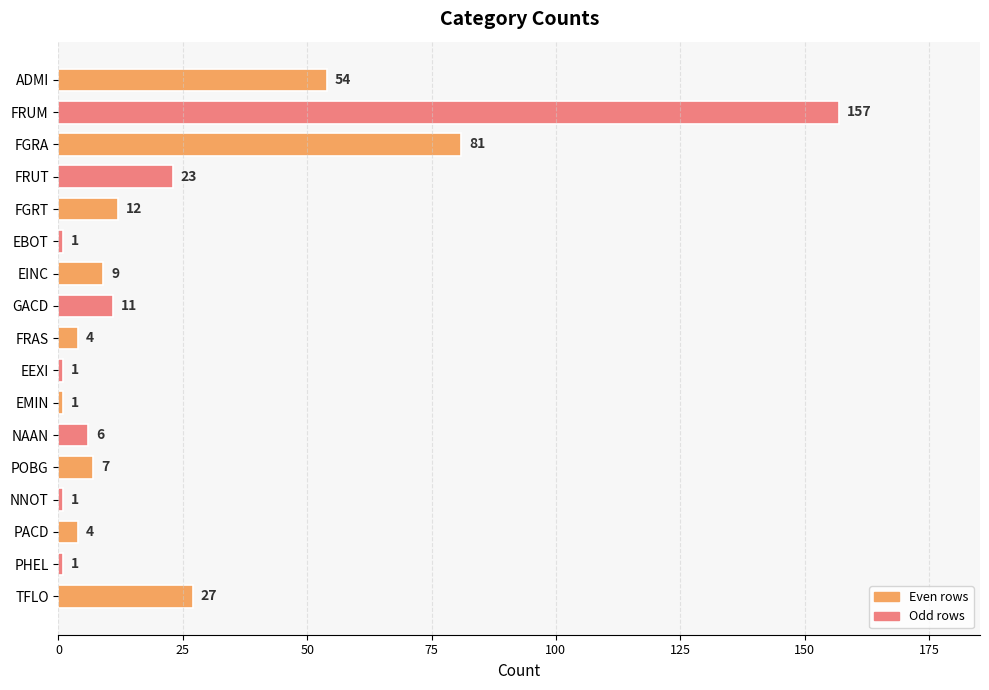

Reading bottom to top, transcribe all the data shown in this chart.

TFLO=27	PHEL=1	PACD=4	NNOT=1	POBG=7	NAAN=6	EMIN=1	EEXI=1	FRAS=4	GACD=11	EINC=9	EBOT=1	FGRT=12	FRUT=23	FGRA=81	FRUM=157	ADMI=54